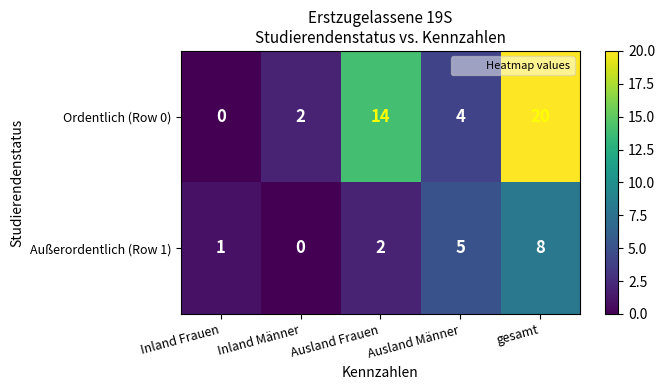

What is the difference between the highest and lowest values at gesamt?

12